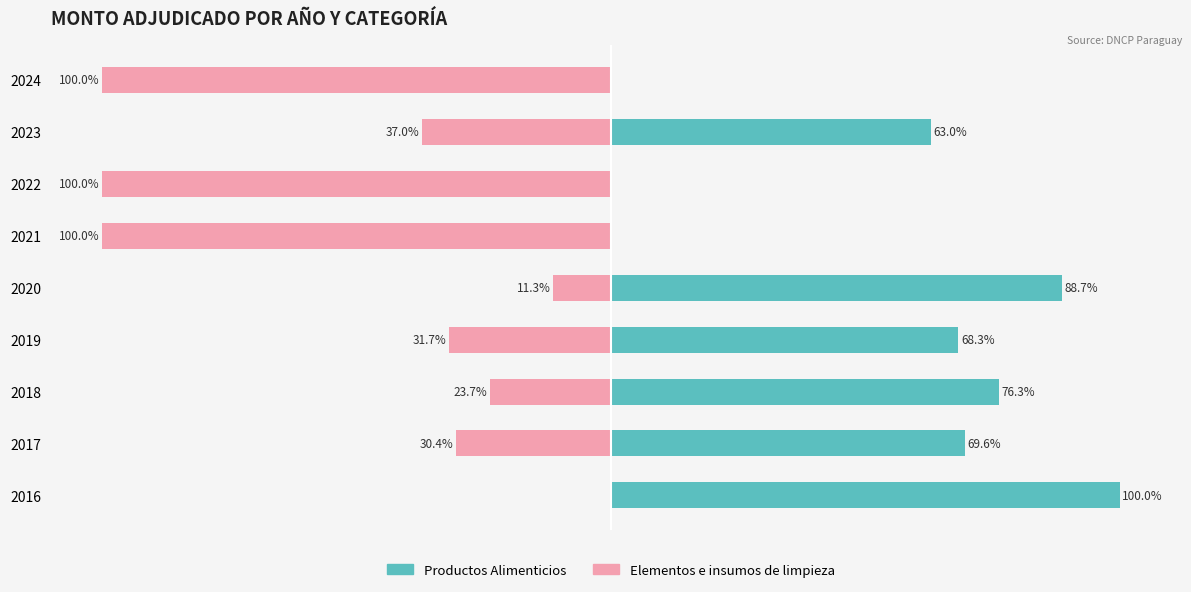

Reading left to right, transcribe all the data shown in this chart.

Productos Alimenticios: 100.0	69.6	76.3	68.3	88.7	0.0	0.0	63.0	0.0
Elementos e insumos de limpieza: 0.0	-30.4	-23.7	-31.7	-11.3	-100.0	-100.0	-37.0	-100.0